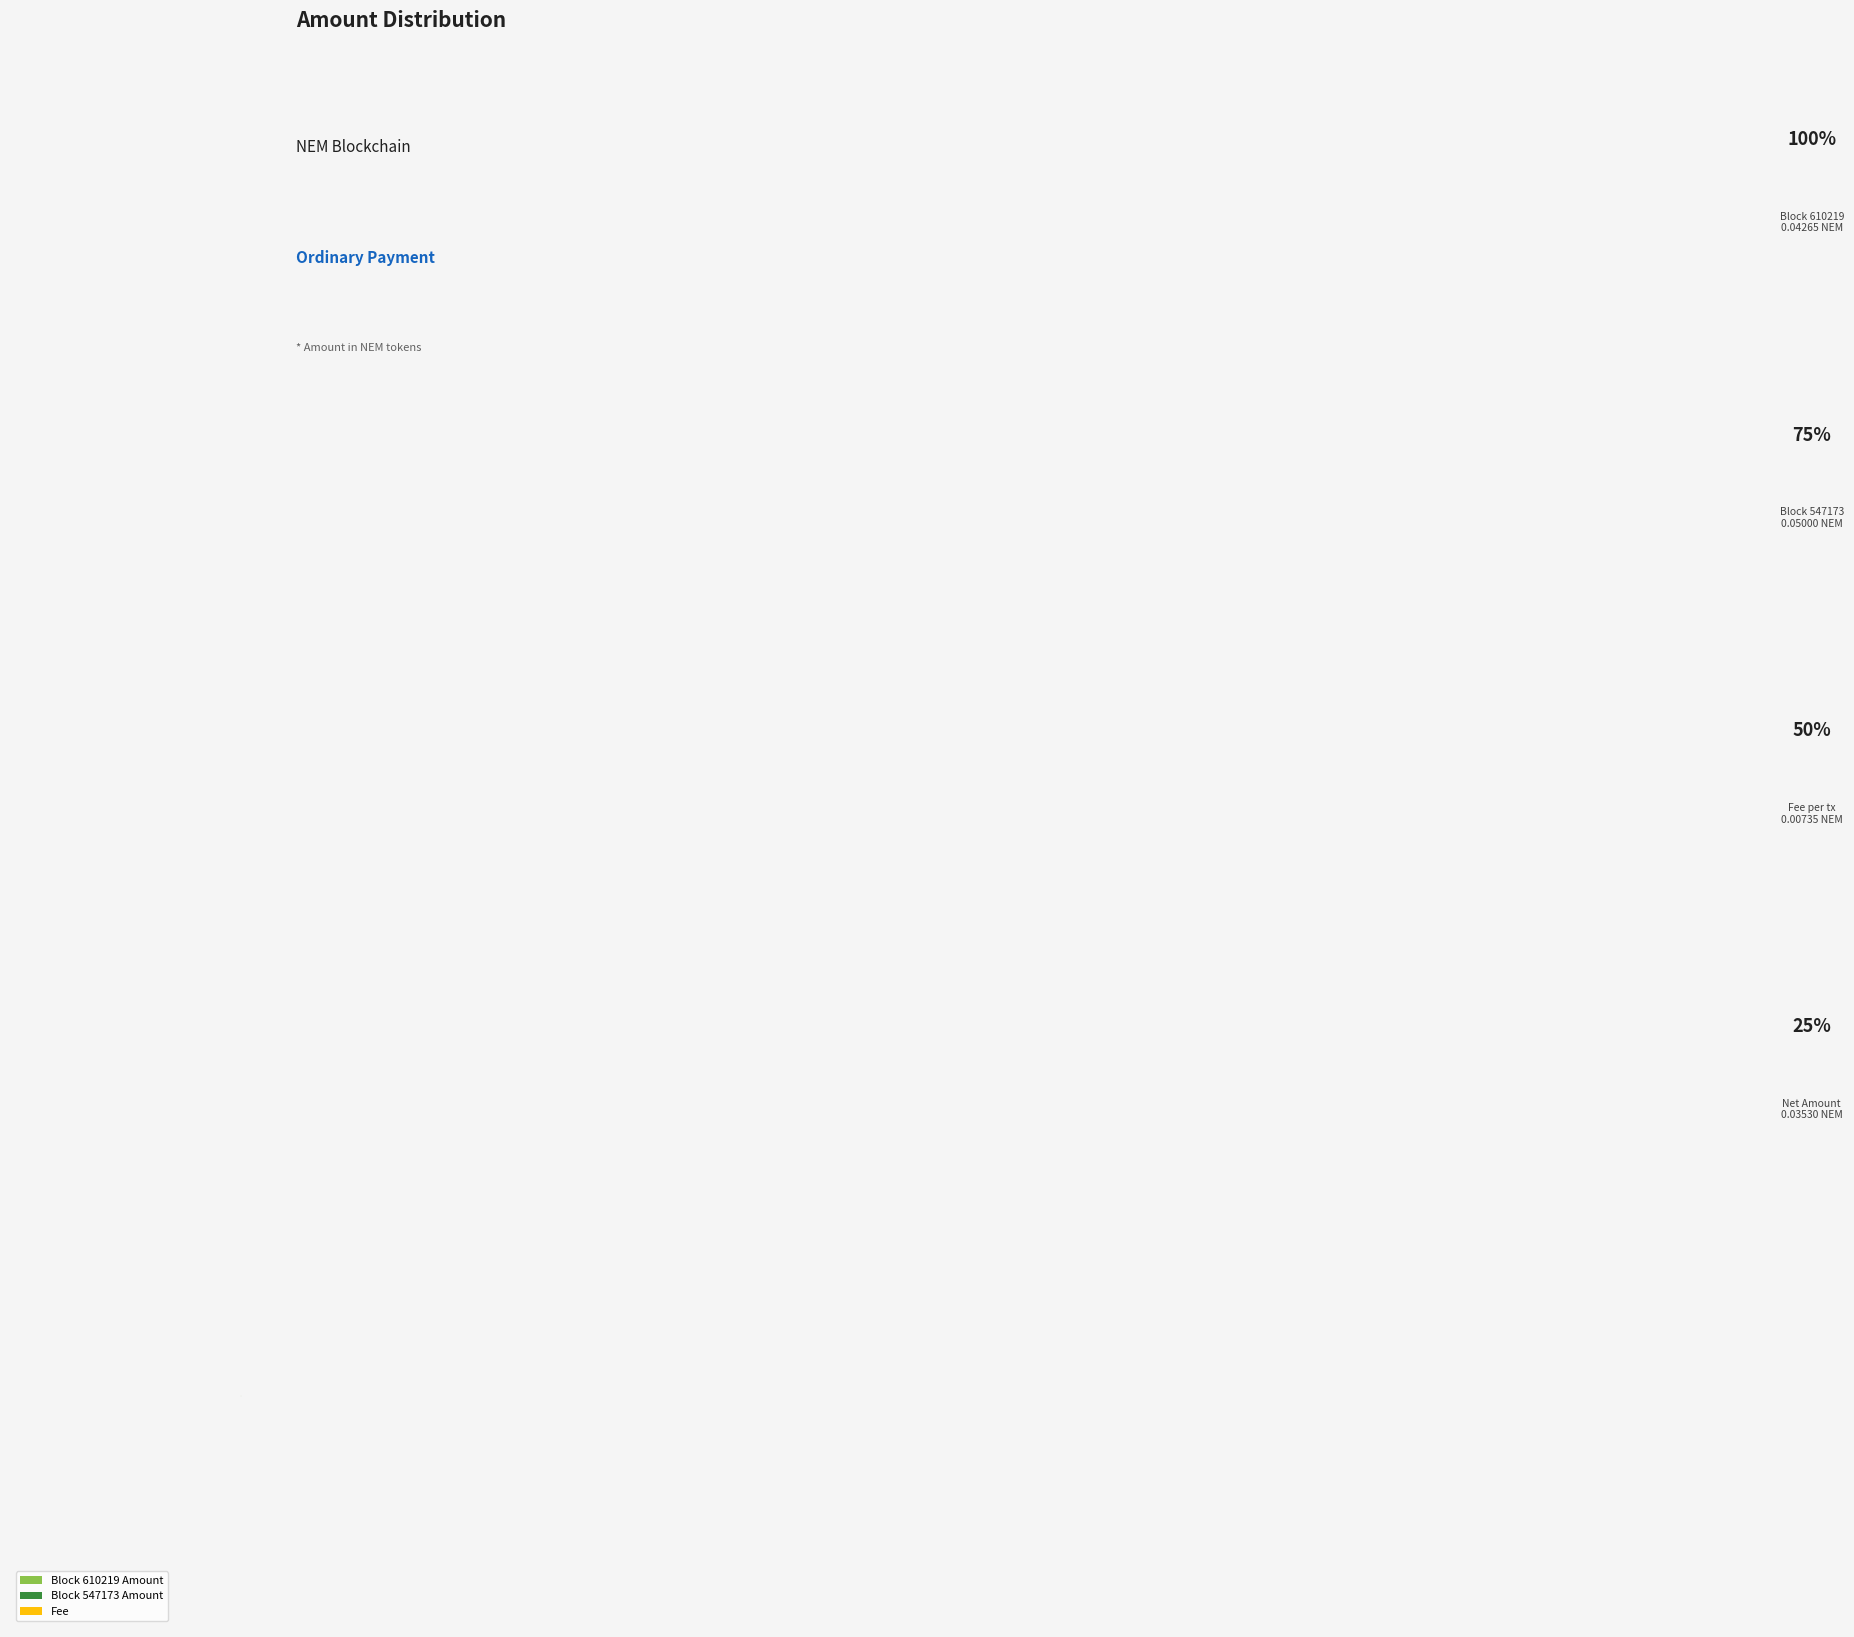

Rank the categories by value from highest to lowest.

Block 547173 Amount, Block 610219 Amount, Fee